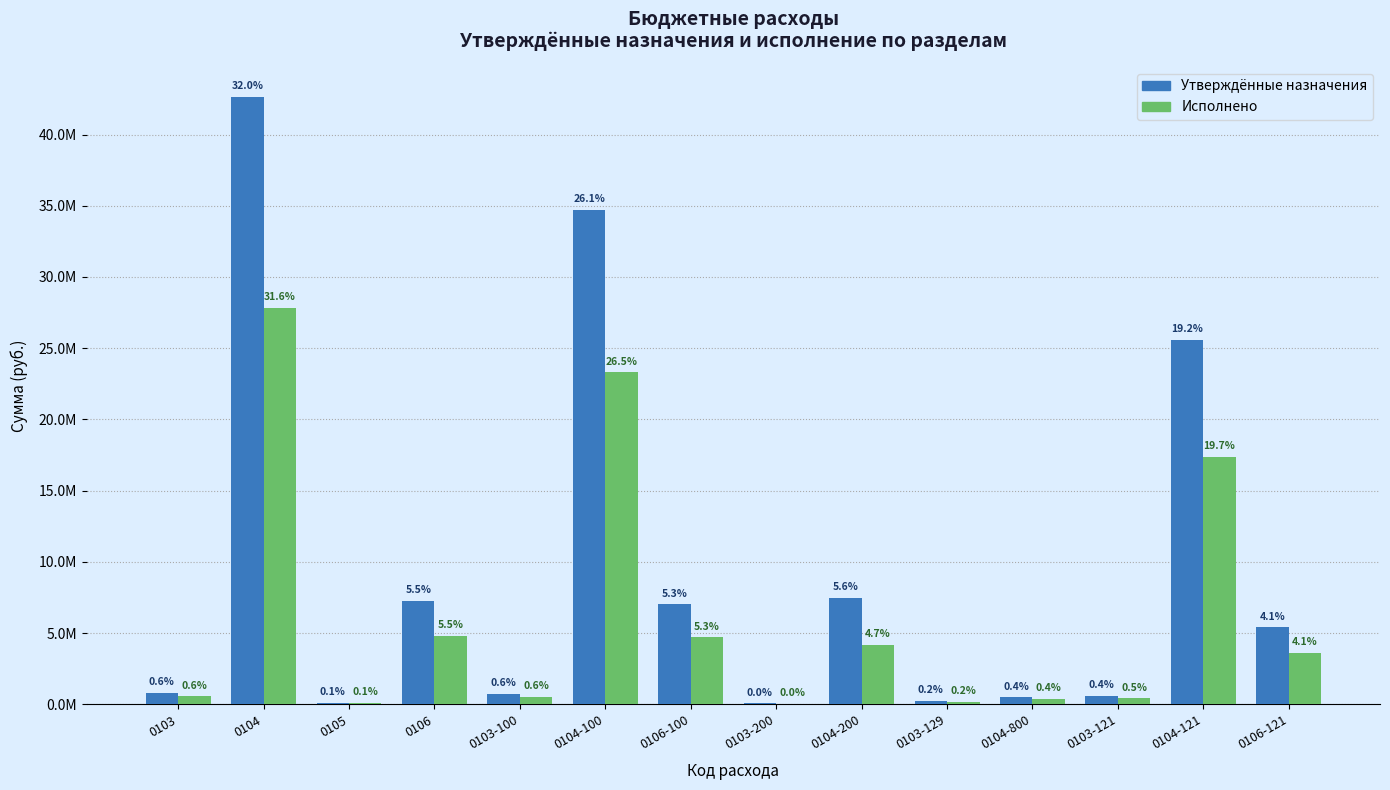

Are the bars horizontal?

No